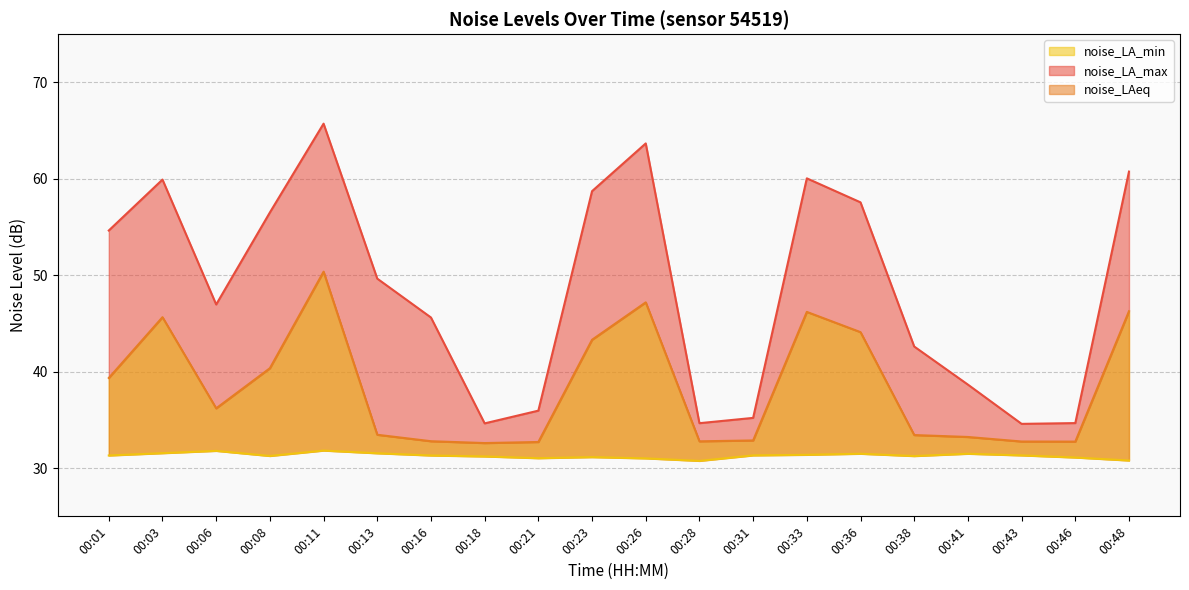

True or false: noise_LA_max and noise_LAeq cross at least once.

False